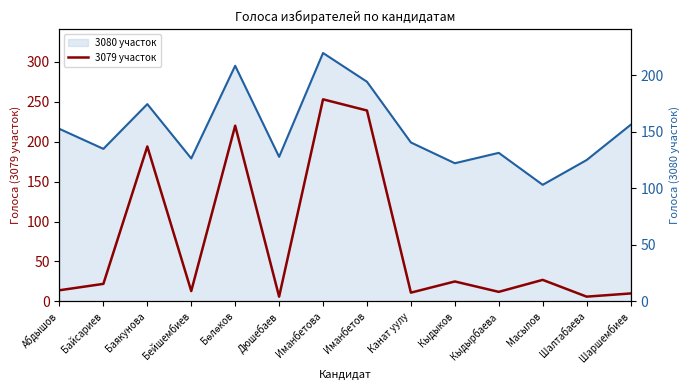

What is the sum of the values at Бөлөков and Кыдыков?

245